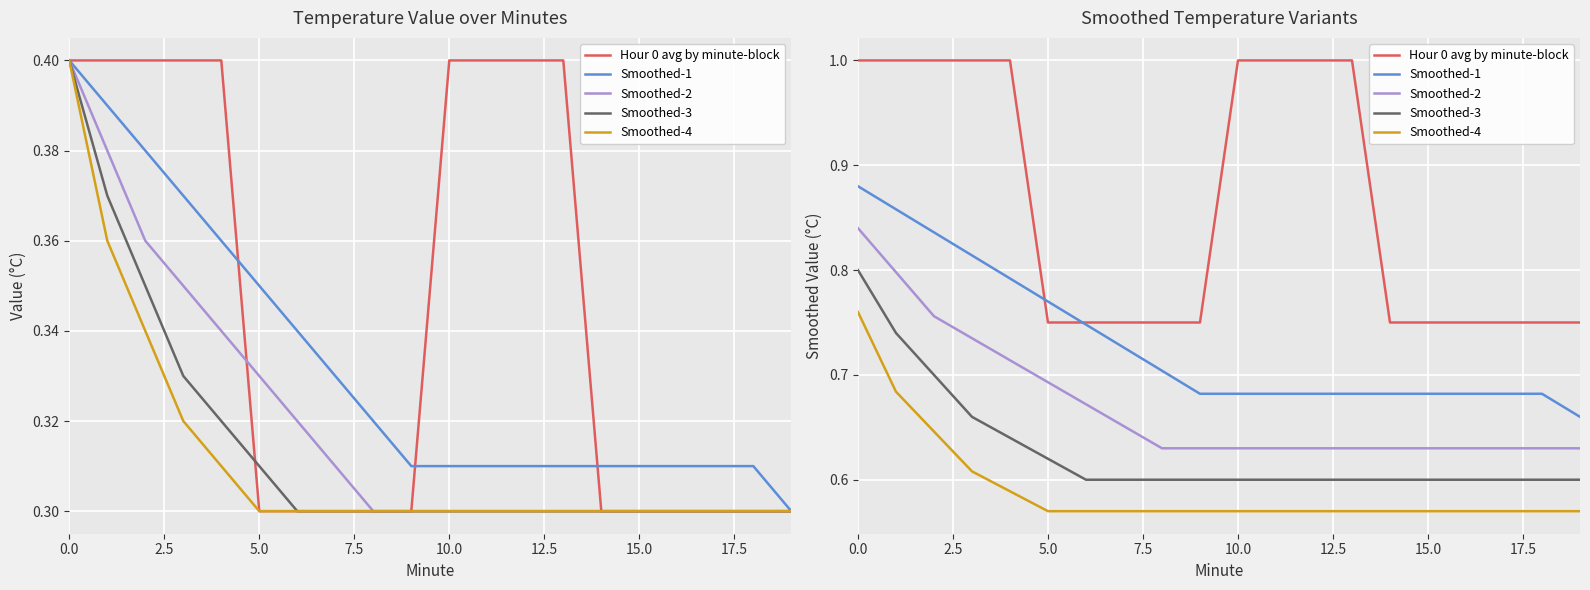

How many lines are shown in the chart?

5